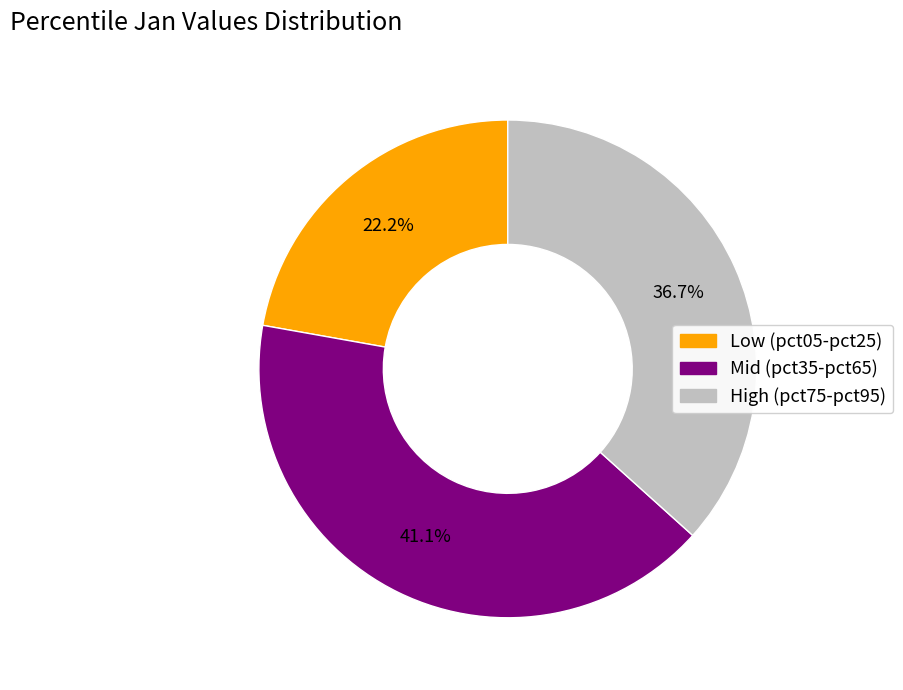

Is there any slice that represents more than half of the pie?

No